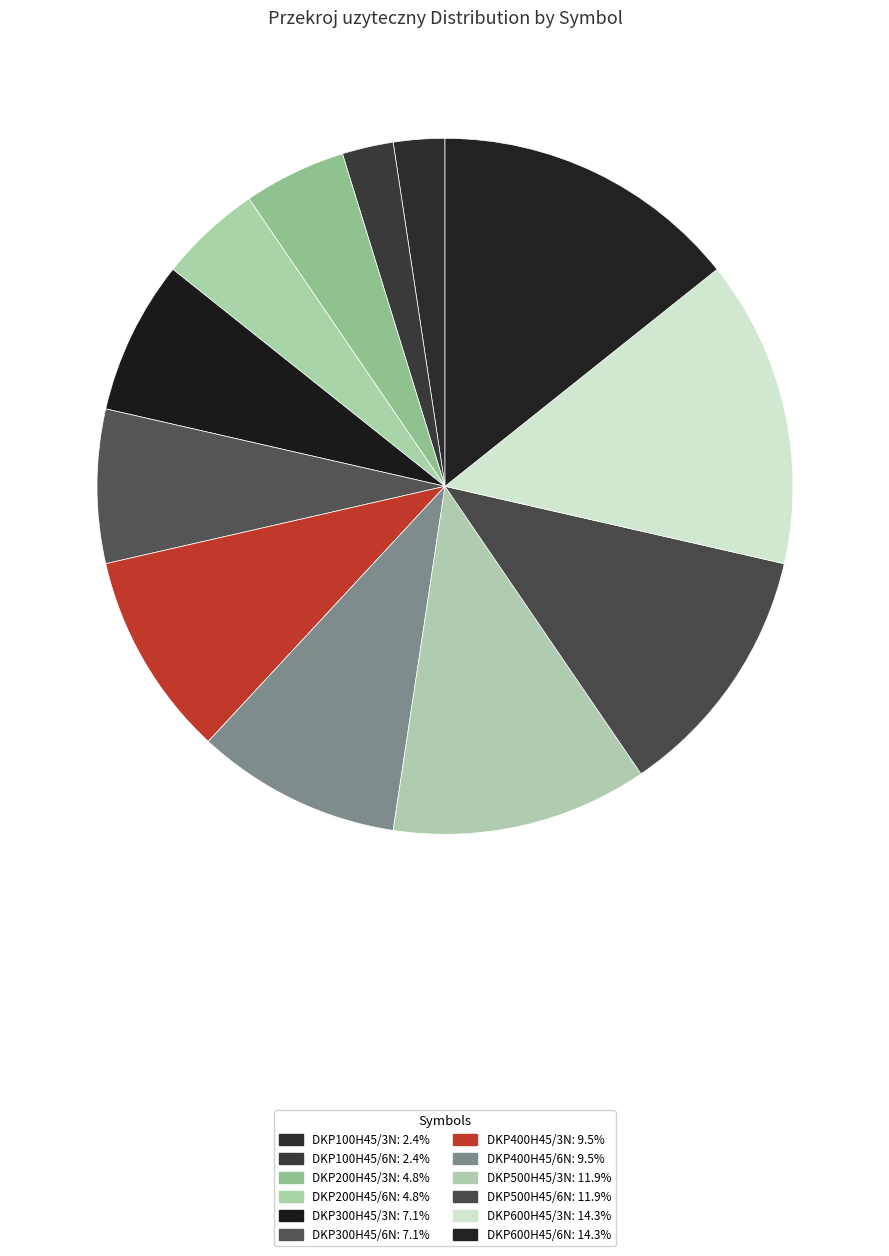

Rank the categories by value from lowest to highest.

DKP100H45/3N, DKP100H45/6N, DKP200H45/3N, DKP200H45/6N, DKP300H45/3N, DKP300H45/6N, DKP400H45/3N, DKP400H45/6N, DKP500H45/3N, DKP500H45/6N, DKP600H45/3N, DKP600H45/6N